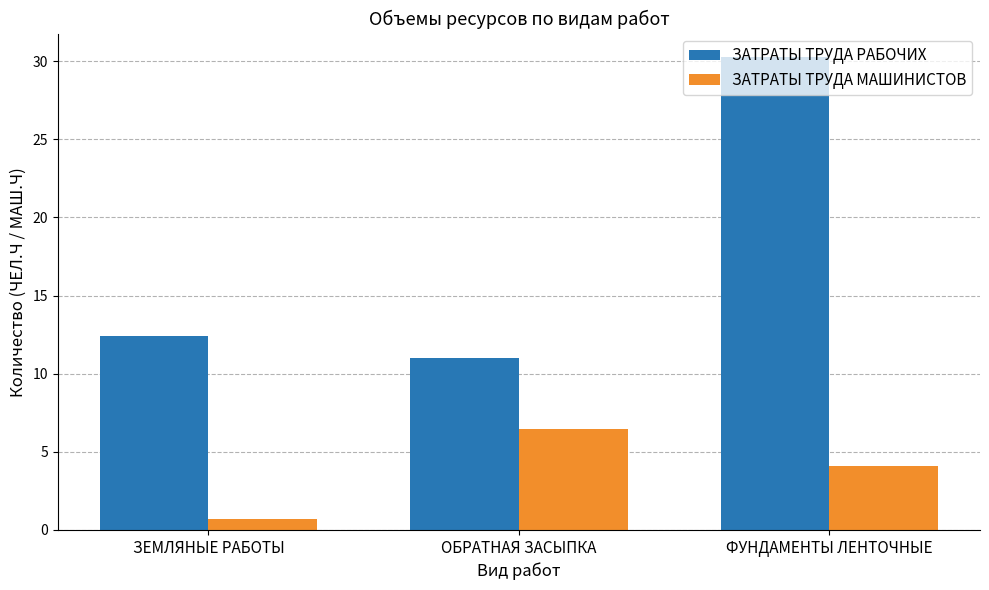

What is the sum of the ЗАТРАТЫ ТРУДА РАБОЧИХ values at ФУНДАМЕНТЫ ЛЕНТОЧНЫЕ and ЗЕМЛЯНЫЕ РАБОТЫ?

42.7